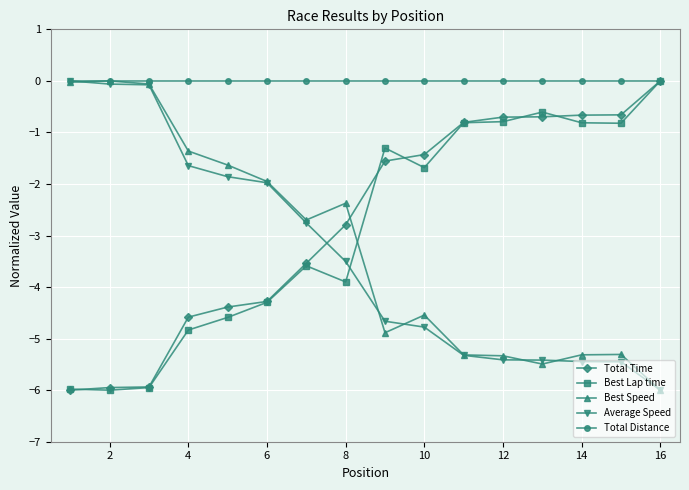

Which series has the largest total across all categories?

Total Distance